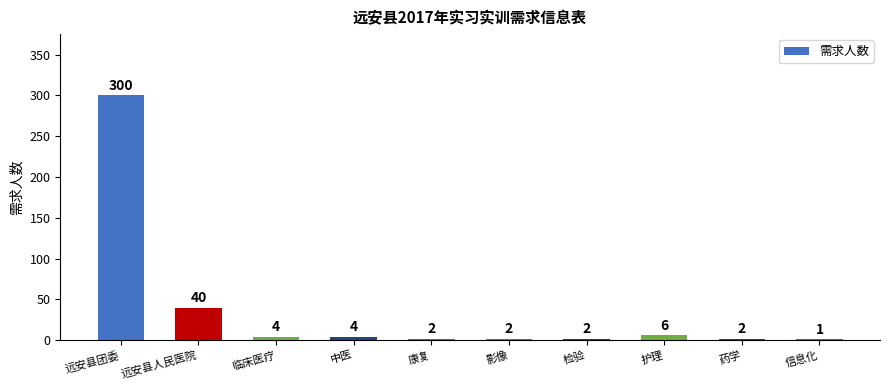

What is the sum of the values at 临床医疗 and 检验?

6